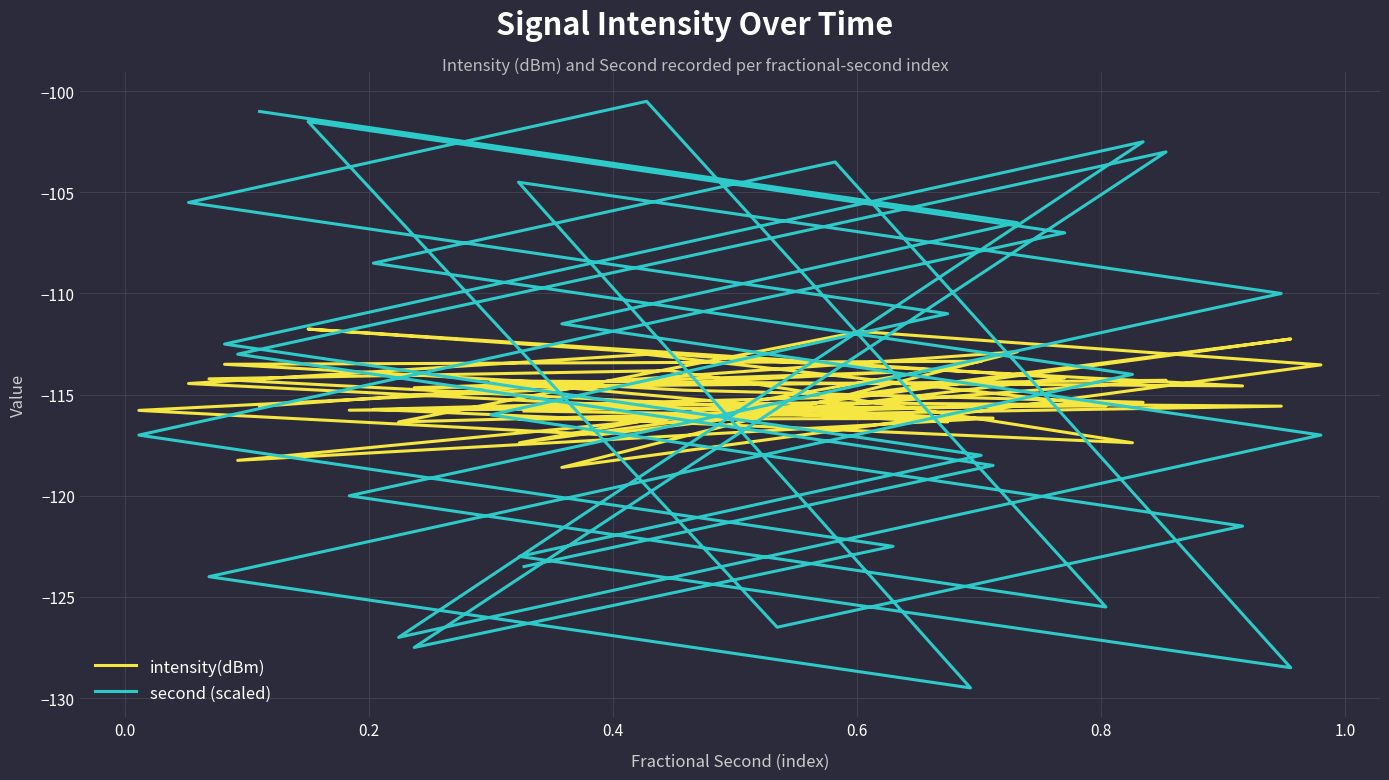

How many times do second (scaled) and intensity(dBm) cross each other?

13